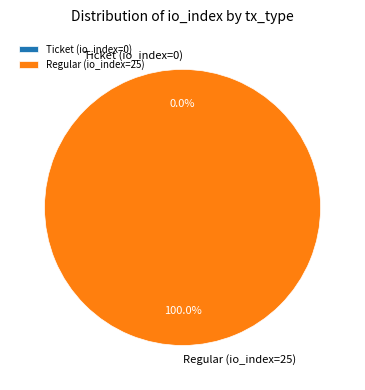

Is Regular (io_index=25) the majority of the pie?

Yes